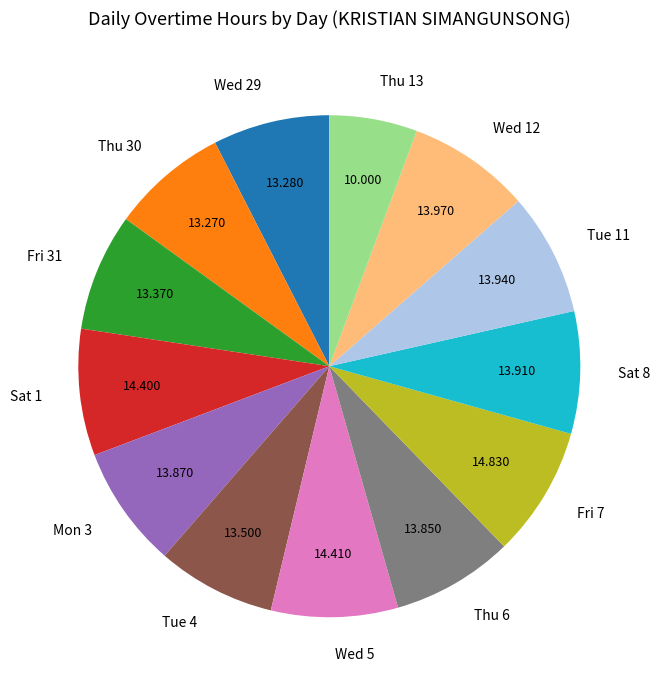

What is the smallest slice in the pie chart?

Thu 13